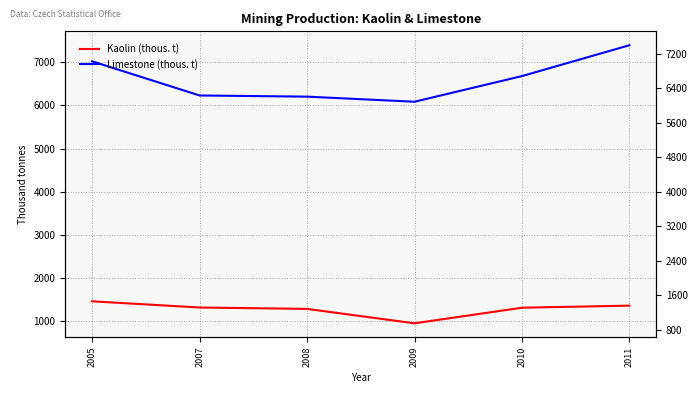

Which series has the largest total across all categories?

Limestone (thous. t)